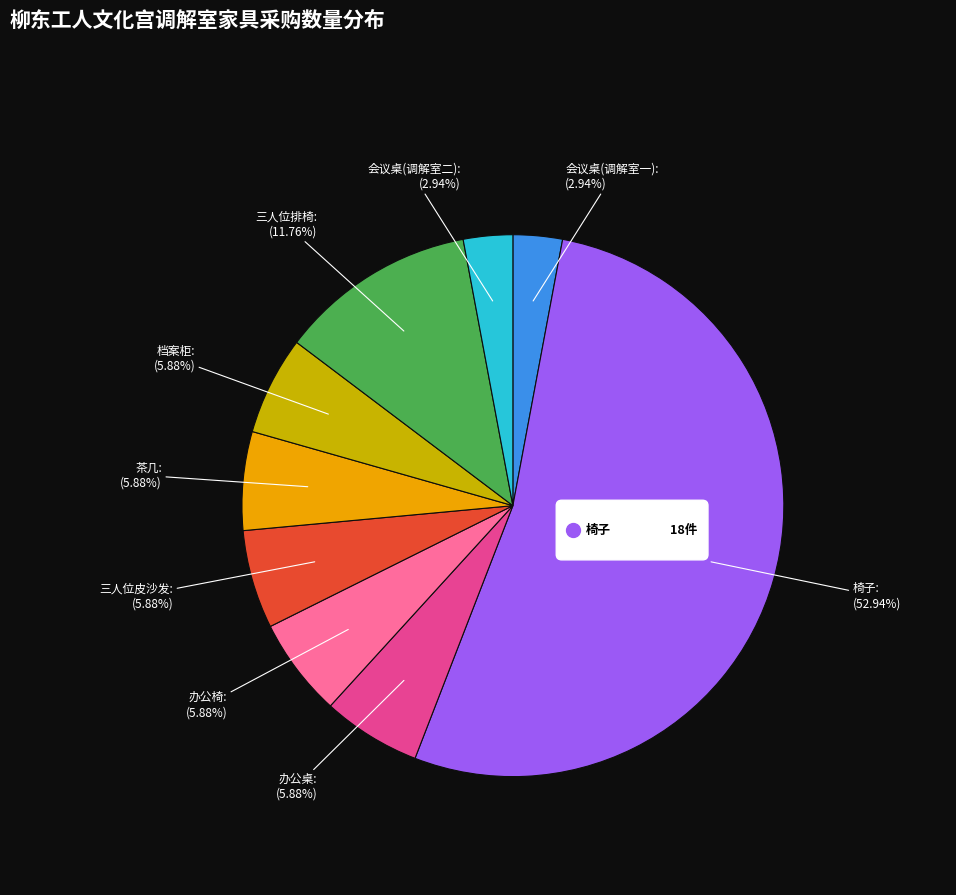

What percentage do 会议桌(调解室二) and 三人位排椅 together represent?

14.7%